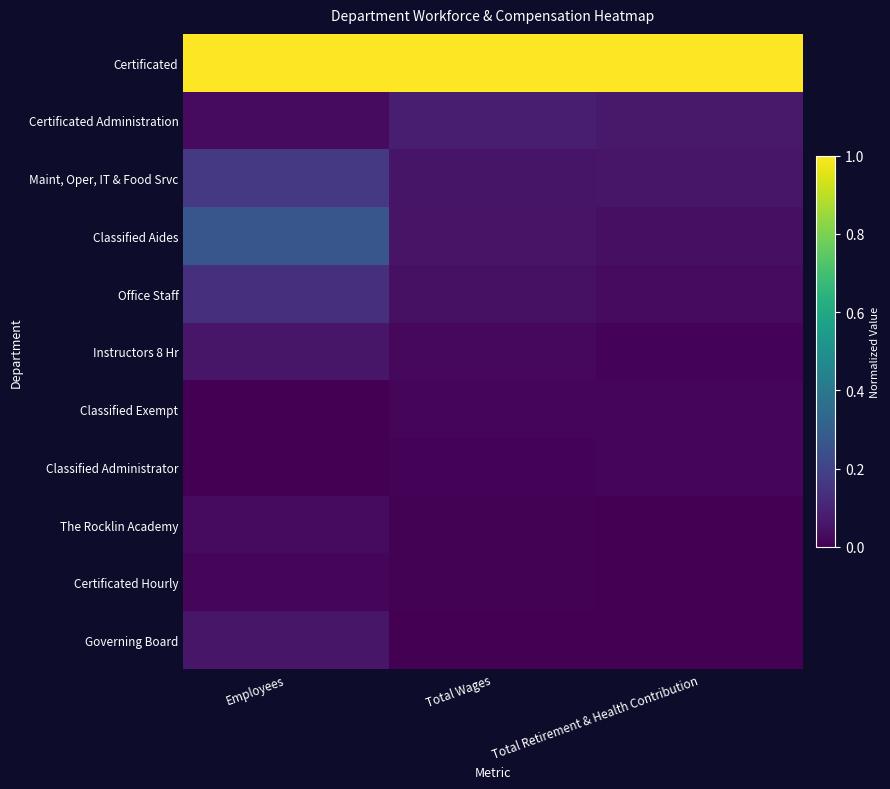

At which category is the sum across all series the highest?

Employees